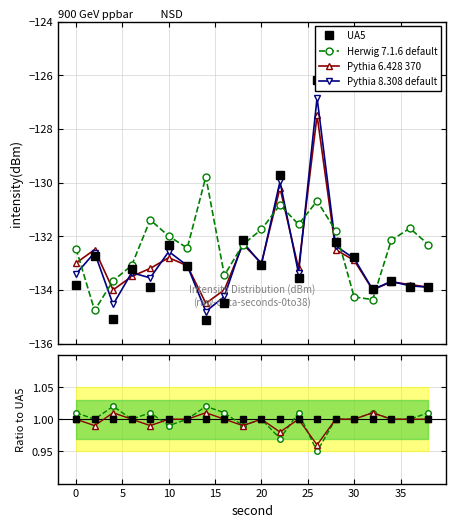

What is the average value of the intensity_smooth series?

-132.3